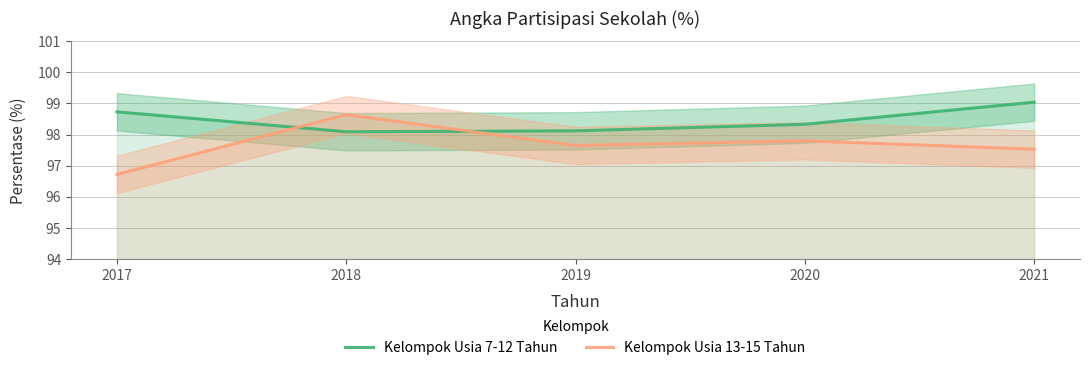

What is the difference between the maximum and minimum values in the Kelompok Usia 7-12 Tahun series?

1.0